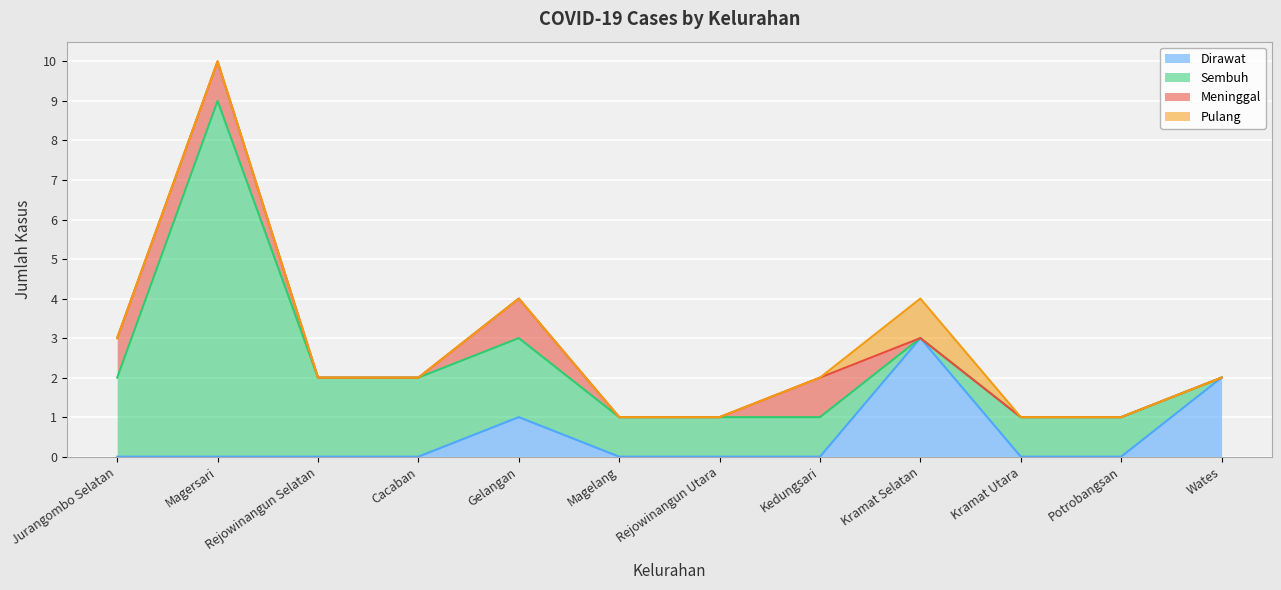

Rank the categories by Sembuh value from lowest to highest.

Kramat Selatan, Wates, Magelang, Rejowinangun Utara, Kedungsari, Kramat Utara, Potrobangsan, Jurangombo Selatan, Rejowinangun Selatan, Cacaban, Gelangan, Magersari